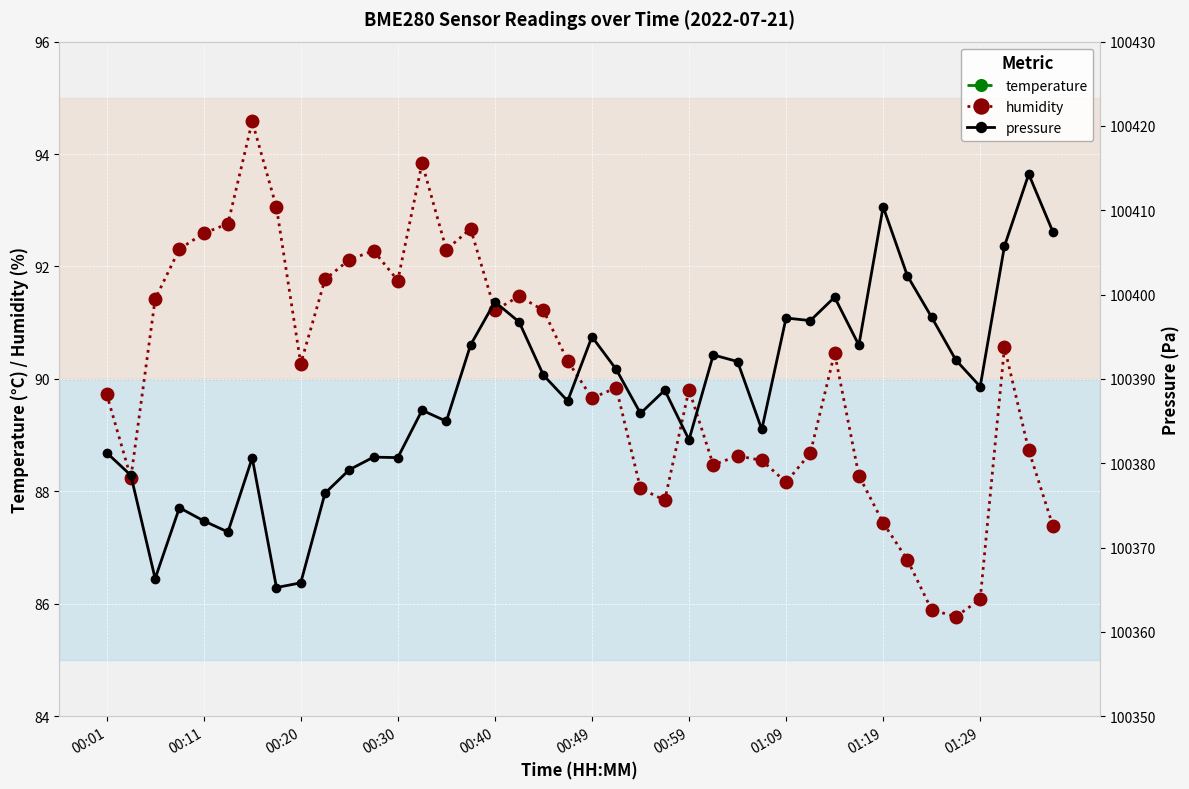

True or false: humidity has a value of 89.7 at 00:49.

True